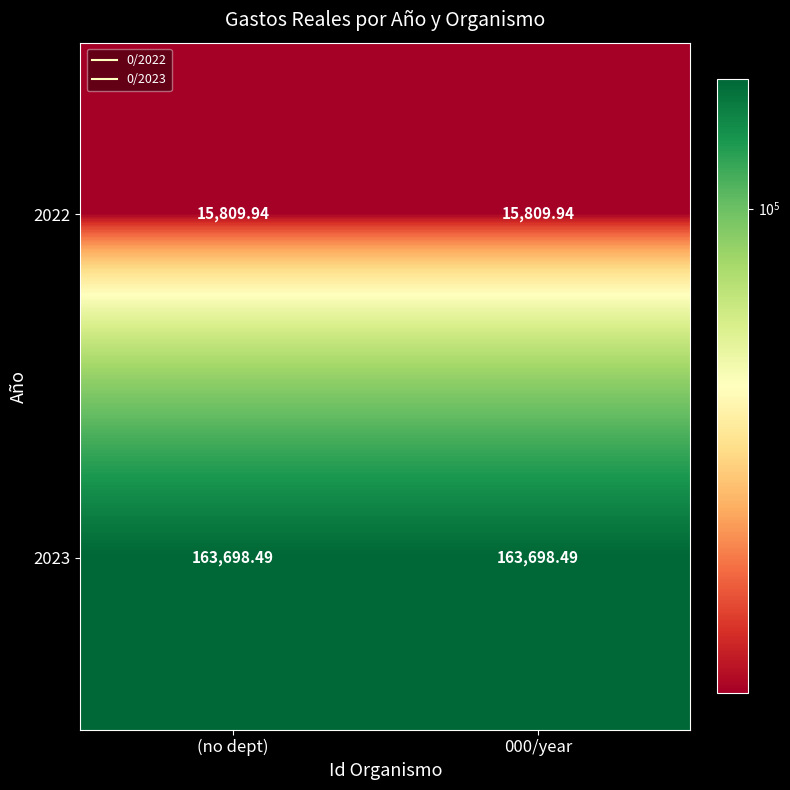

Is the value of 2022 at (no dept) greater than the value of 2023 at (no dept)?

No